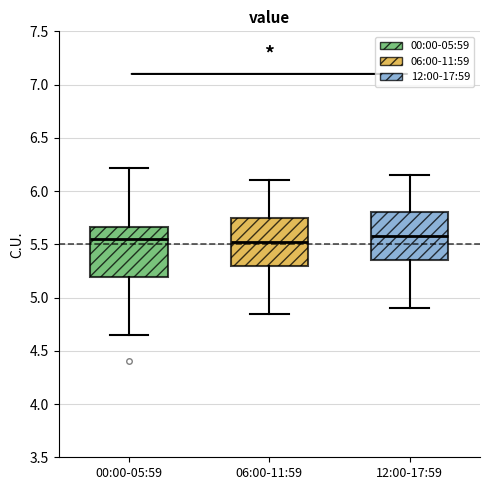

Reading left to right, read every box against the y-axis: the position of its median line, the range the box covers, and the ends of its whiskers. The values are not printed on the chart, so give them approximately, as read against the axis.

00:00-05:59: median 5.55, box 5.20 to 5.65, whiskers 4.65 to 6.20
06:00-11:59: median 5.55, box 5.30 to 5.75, whiskers 4.85 to 6.10
12:00-17:59: median 5.60, box 5.35 to 5.80, whiskers 4.90 to 6.15